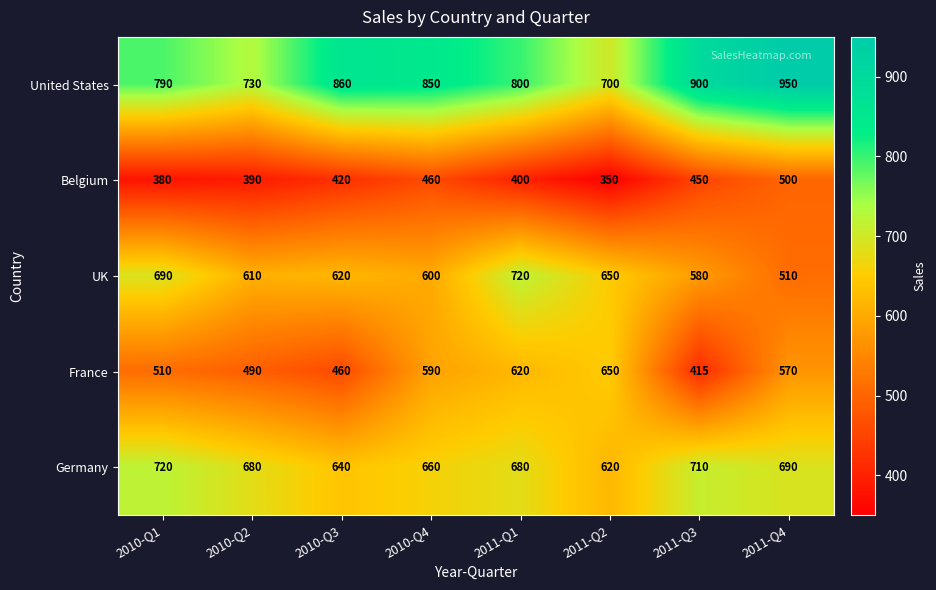

What is the difference between the maximum and minimum values in the France series?

235